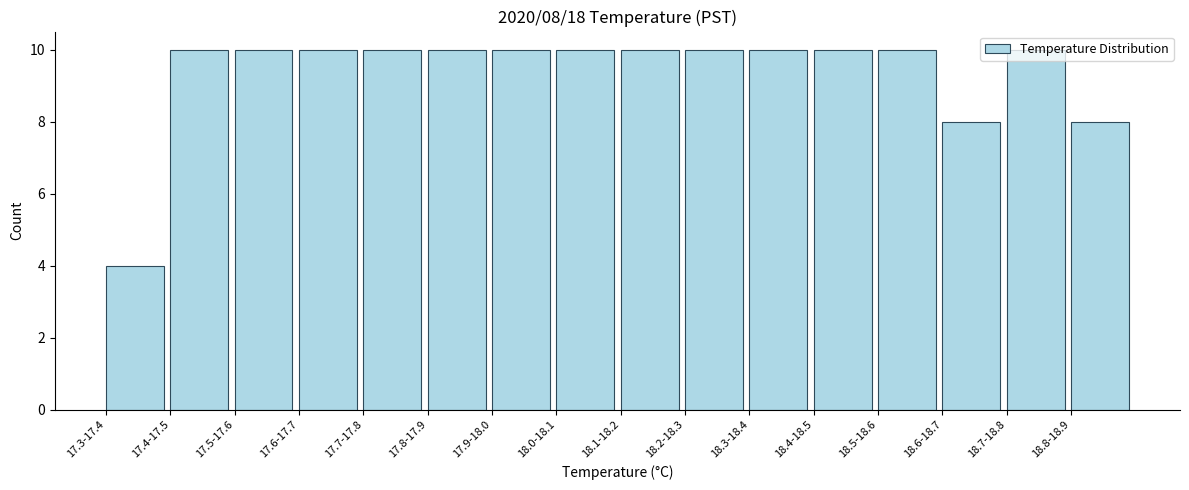

The value at 18.5-18.6 is 16. True or false?

False